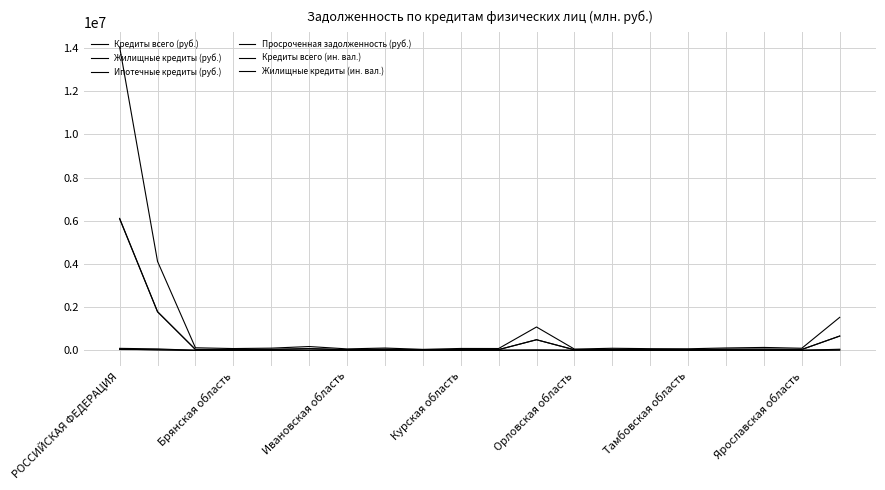

At which category does the chart reach its peak across all series?

РОССИЙСКАЯ ФЕДЕРАЦИЯ